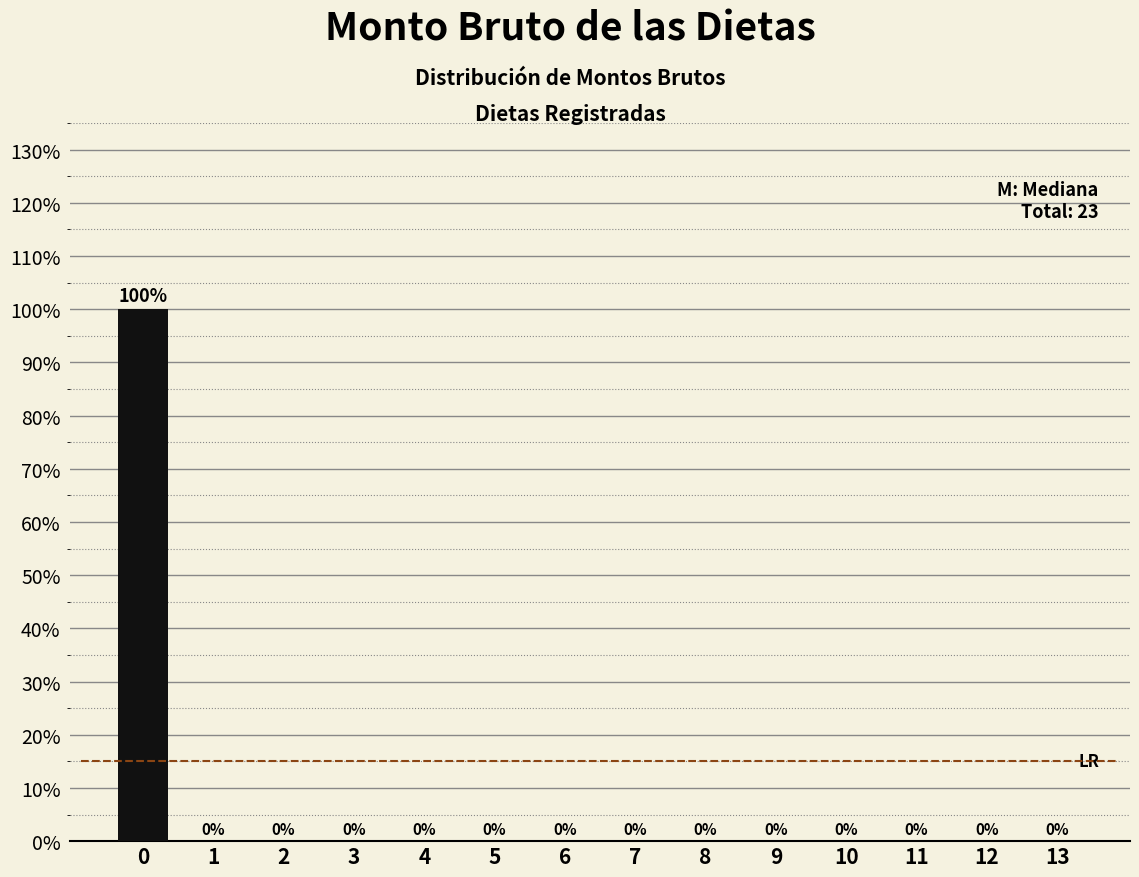

Reading left to right, transcribe all the data shown in this chart.

0=100	1=0	2=0	3=0	4=0	5=0	6=0	7=0	8=0	9=0	10=0	11=0	12=0	13=0